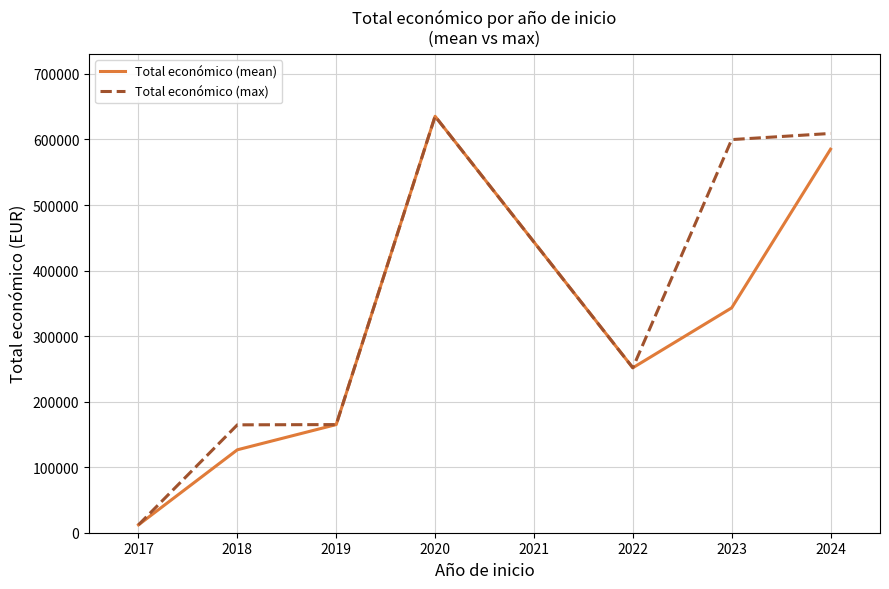

What is the total value across all series at 2018?

291133